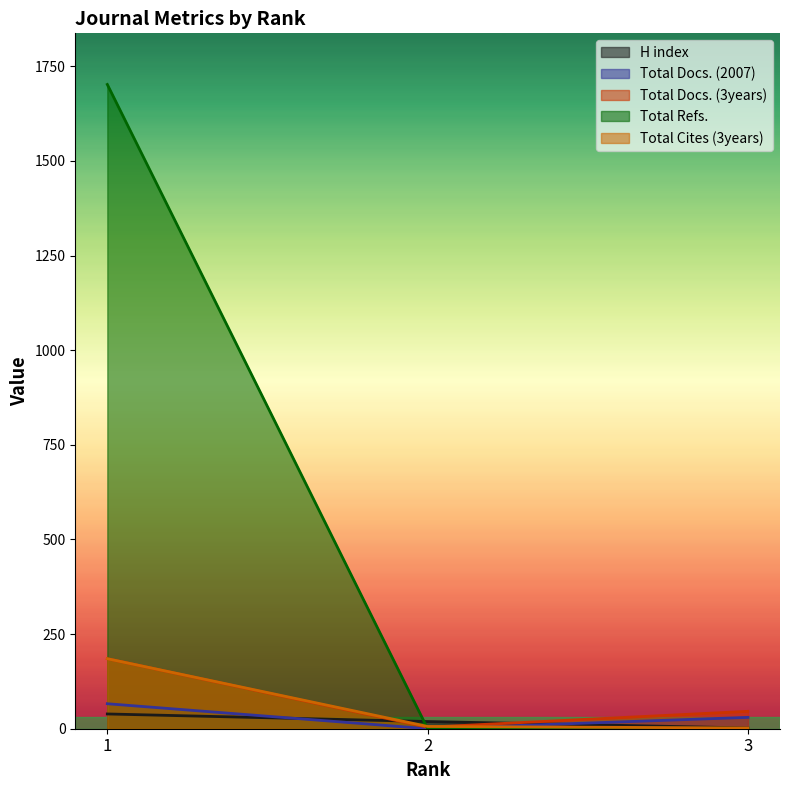

What is the value of the Total Docs. (2007) point at the 3rd from the left?

30